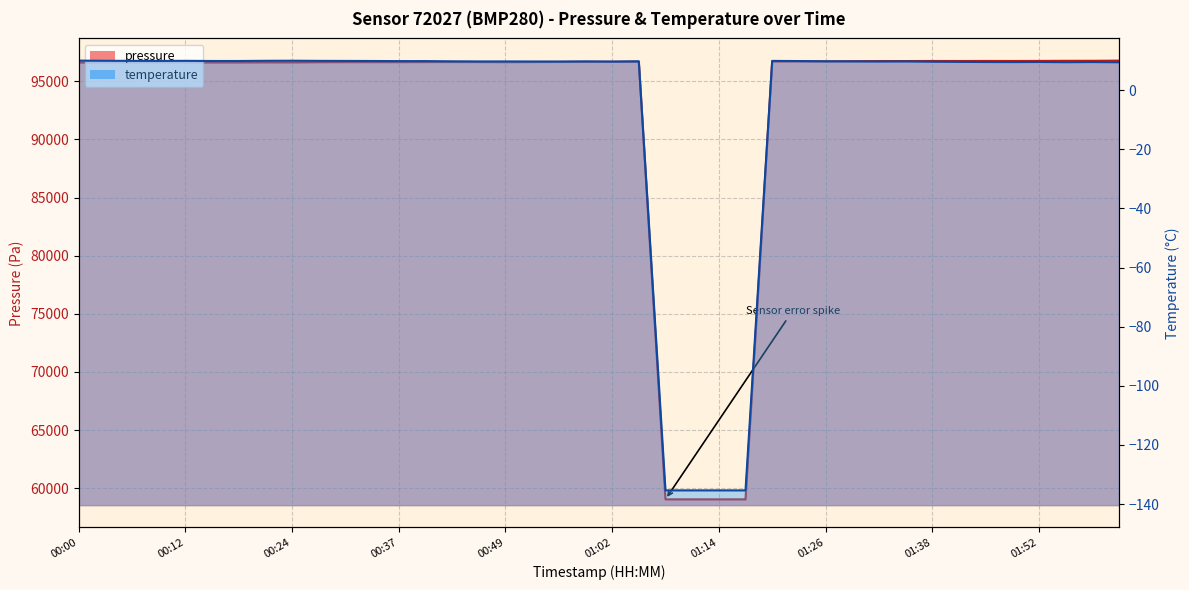

Reading right to left, extract all data points from this chart.

02:01=96783.7	01:58=96769.2	01:55=96768.5	01:52=96759.9	01:48=96752.4	01:45=96755.7	01:41=96751.3	01:38=96754.6	01:35=96749.2	01:32=96748.5	01:29=96734.0	01:26=96720.4	01:23=96718.4	01:20=96711.6	01:17=59039.4	01:14=59039.4	01:11=59039.4	01:08=59039.4	01:05=96686.7	01:02=96683.6	00:58=96675.8	00:55=96670.1	00:52=96664.1	00:49=96653.1	00:46=96662.4	00:43=96664.0	00:40=96662.0	00:37=96653.6	00:34=96655.2	00:31=96654.2	00:27=96649.2	00:24=96633.0	00:21=96635.6	00:18=96627.3	00:15=96627.3	00:12=96633.9	00:09=96635.7	00:06=96639.9	00:03=96632.2	00:00=96619.4